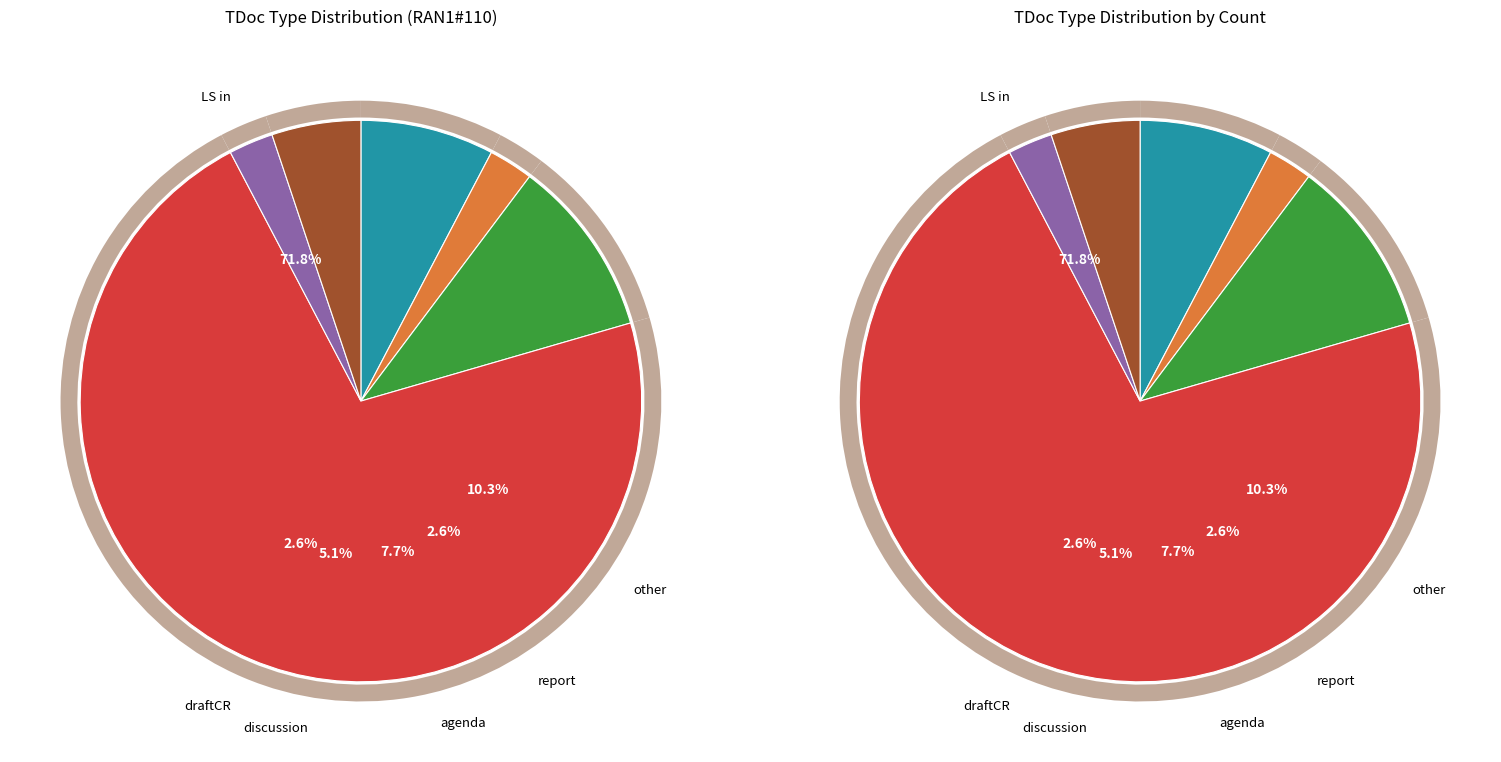

Do other and LS in together represent more than half of the pie?

Yes